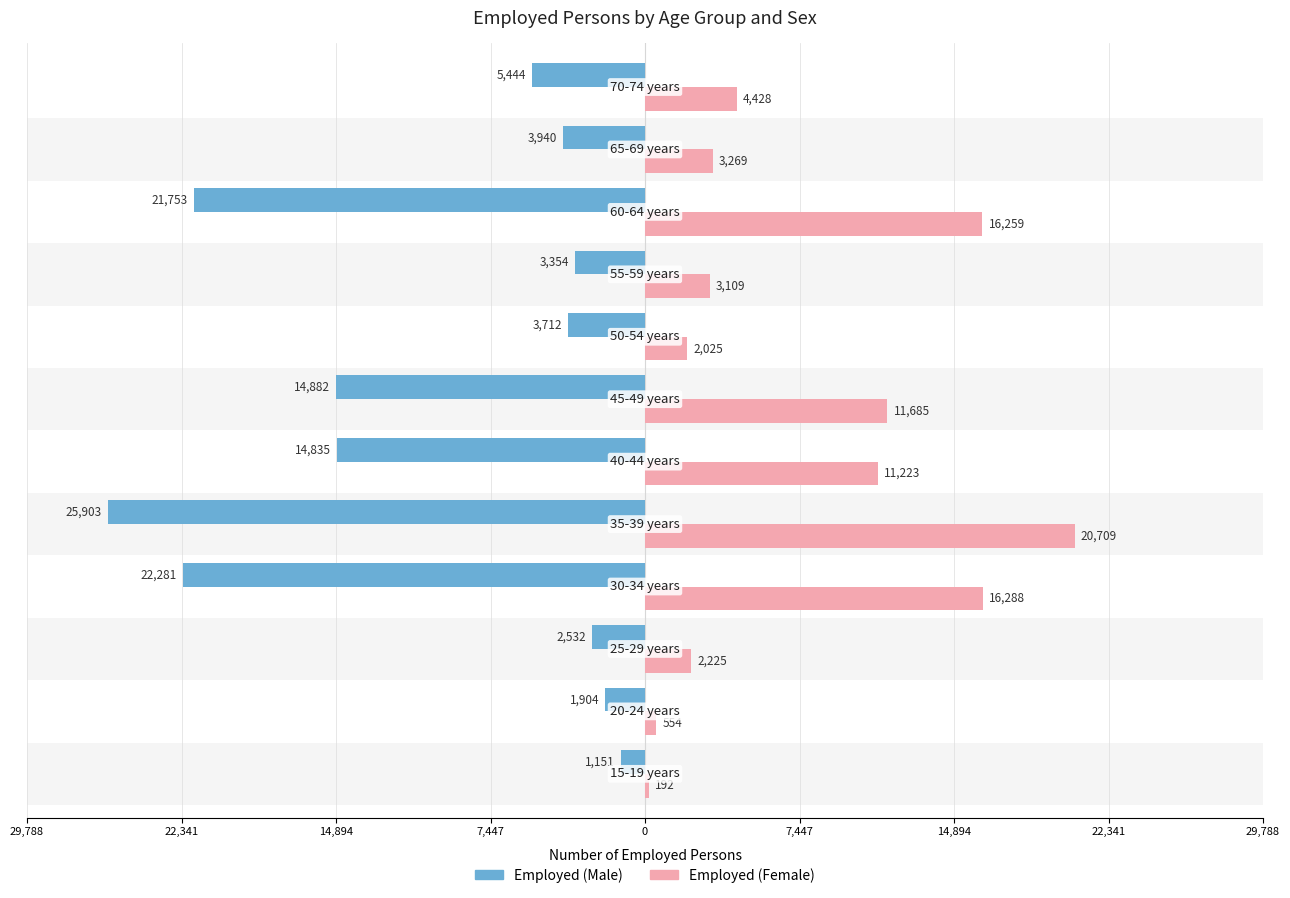

Reading left to right, list all the values displayed in this chart.

Employed (Male): -1151	-1904	-2532	-22281	-25903	-14835	-14882	-3712	-3354	-21753	-3940	-5444
Employed (Female): 192	554	2225	16288	20709	11223	11685	2025	3109	16259	3269	4428